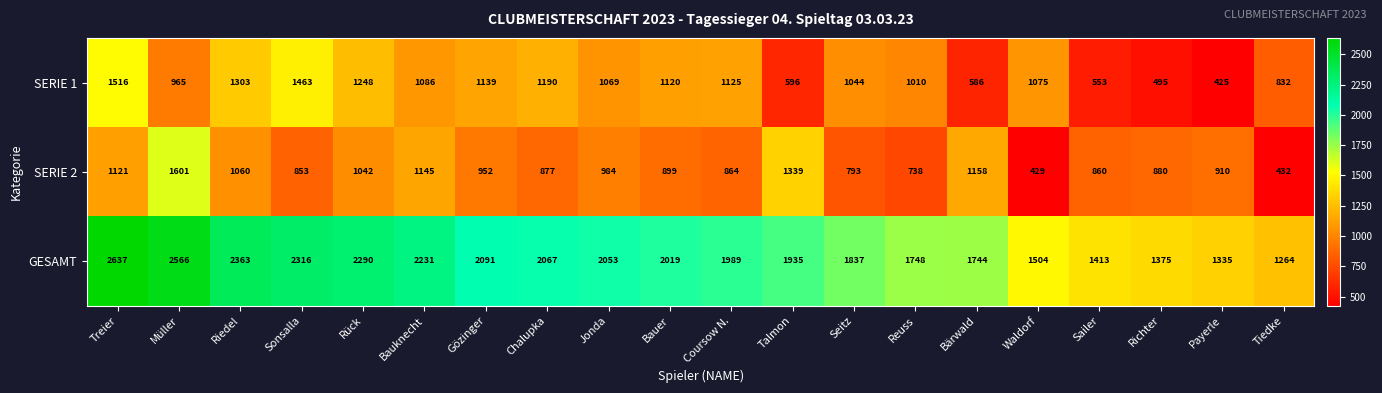

True or false: GESAMT has a value of 1143 at Seitz.

False